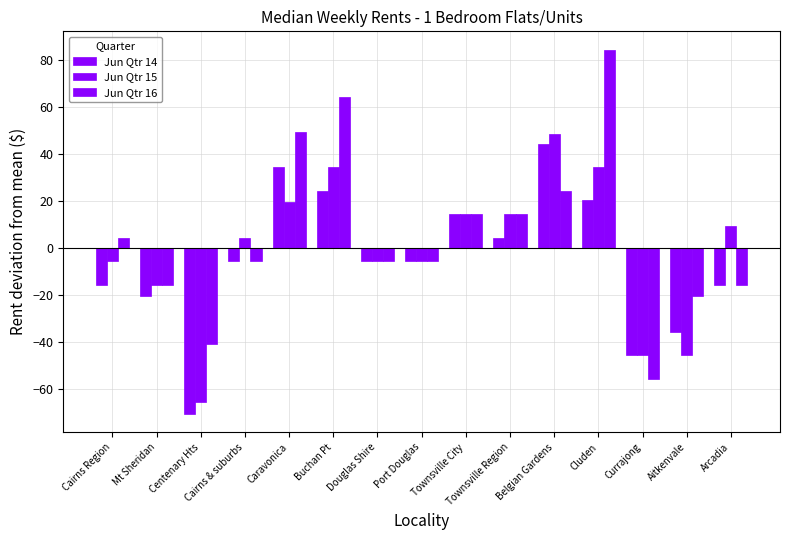

Reading left to right, extract all data points from this chart.

Jun Qtr 14: -15.7	-20.7	-70.7	-5.7	34.3	24.3	-5.7	-5.7	14.3	4.3	44.3	20.3	-45.7	-35.7	-15.7
Jun Qtr 15: -5.7	-15.7	-65.7	4.3	19.3	34.3	-5.7	-5.7	14.3	14.3	48.3	34.3	-45.7	-45.7	9.3
Jun Qtr 16: 4.3	-15.7	-40.7	-5.7	49.3	64.3	-5.7	-5.7	14.3	14.3	24.3	84.3	-55.7	-20.7	-15.7